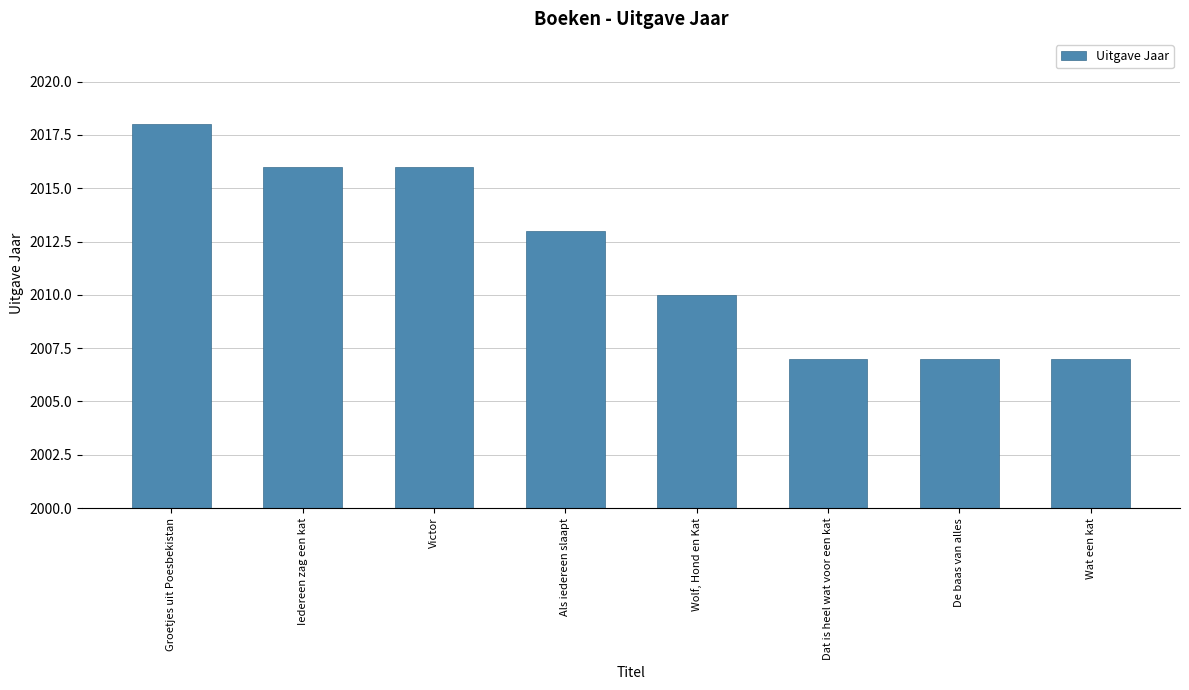

Between Victor and Wolf, Hond en Kat, which is larger?

Victor